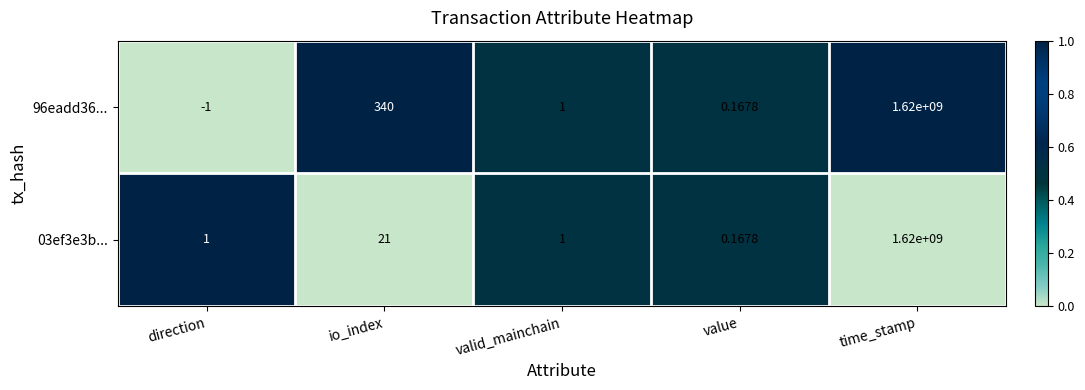

Where is 03ef3e3b... nearest to the value 810000000?

io_index